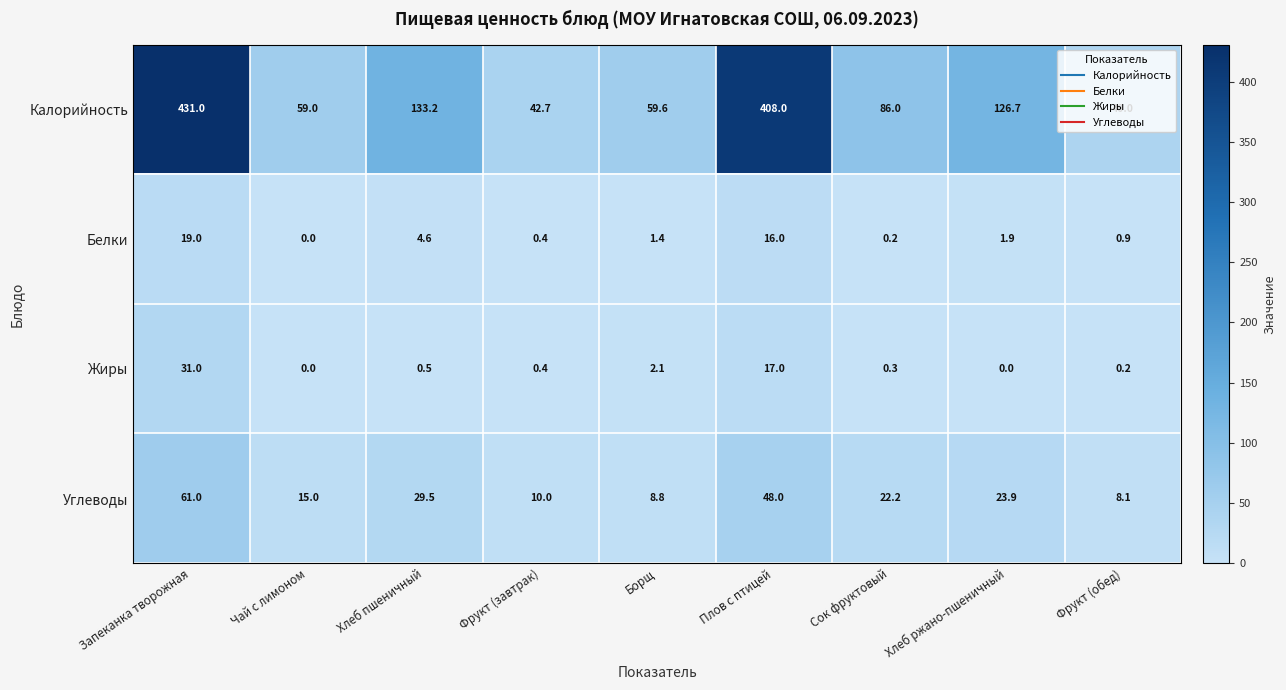

What is the difference between the Углеводы values at Плов с птицей and Сок фруктовый?

25.8